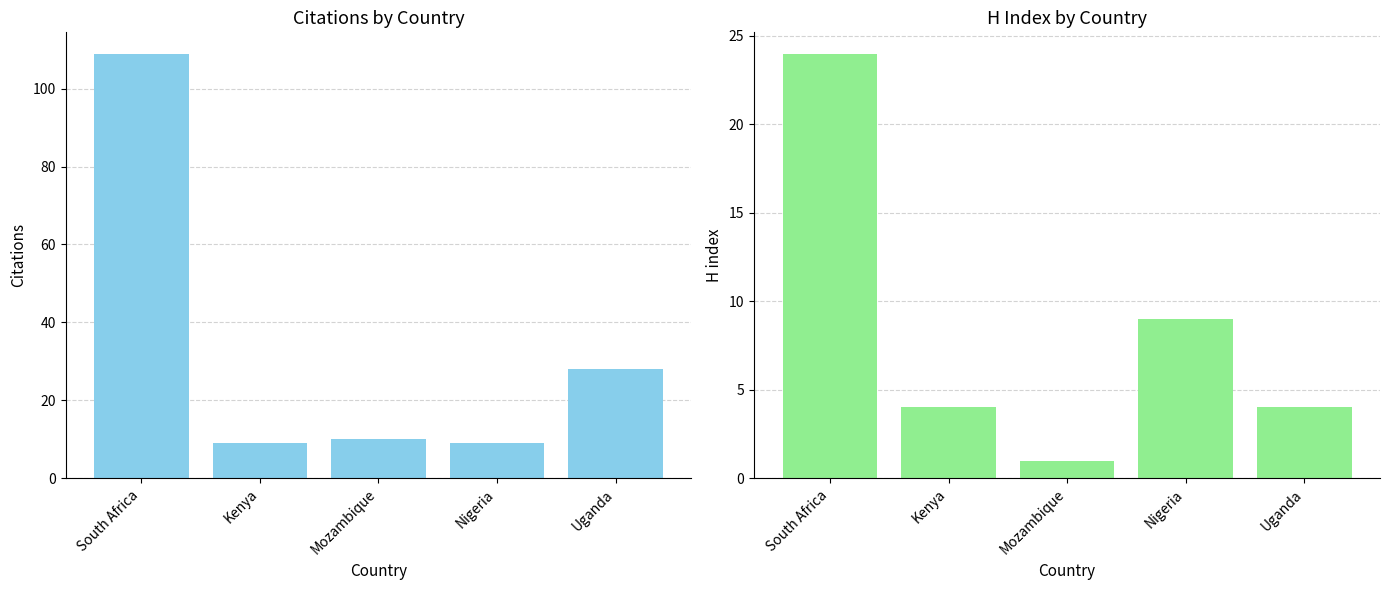

What is the difference between the highest and lowest values at Kenya?

5